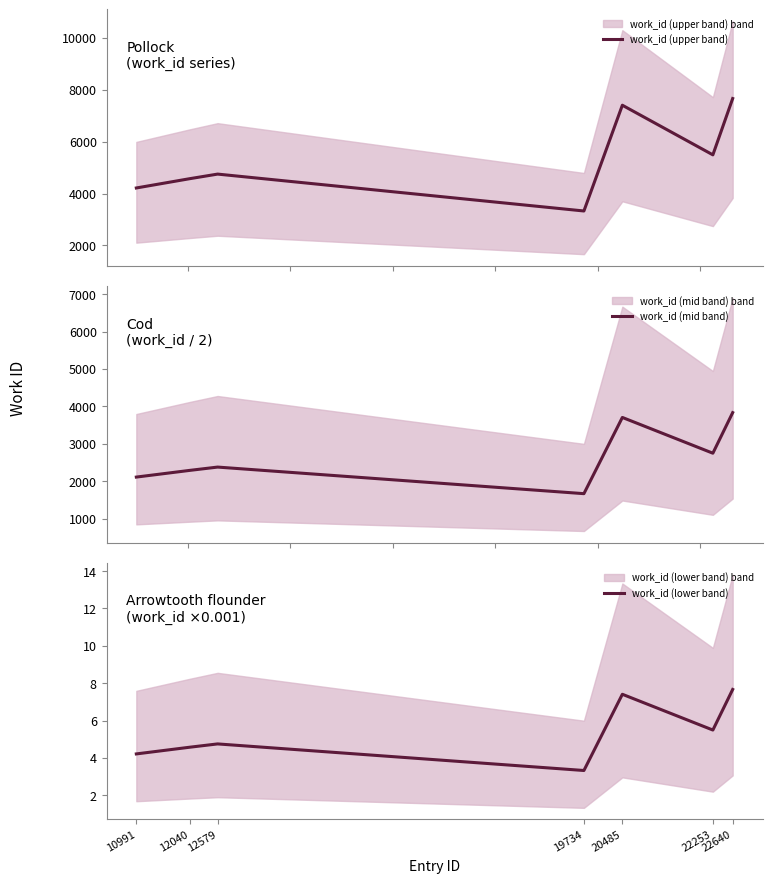

What is the difference between the maximum and minimum values in the work_id (lower band) series?

4.3